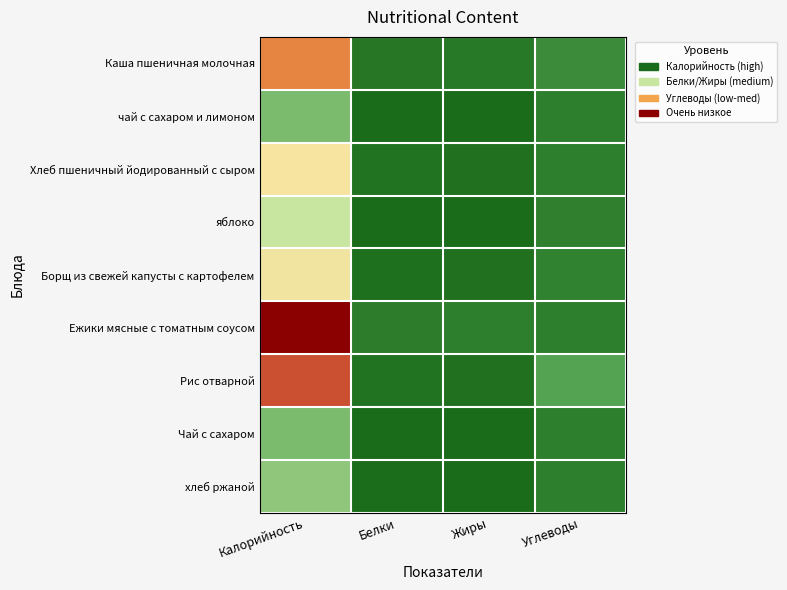

Between Белки and Калорийность, which is larger?

Калорийность